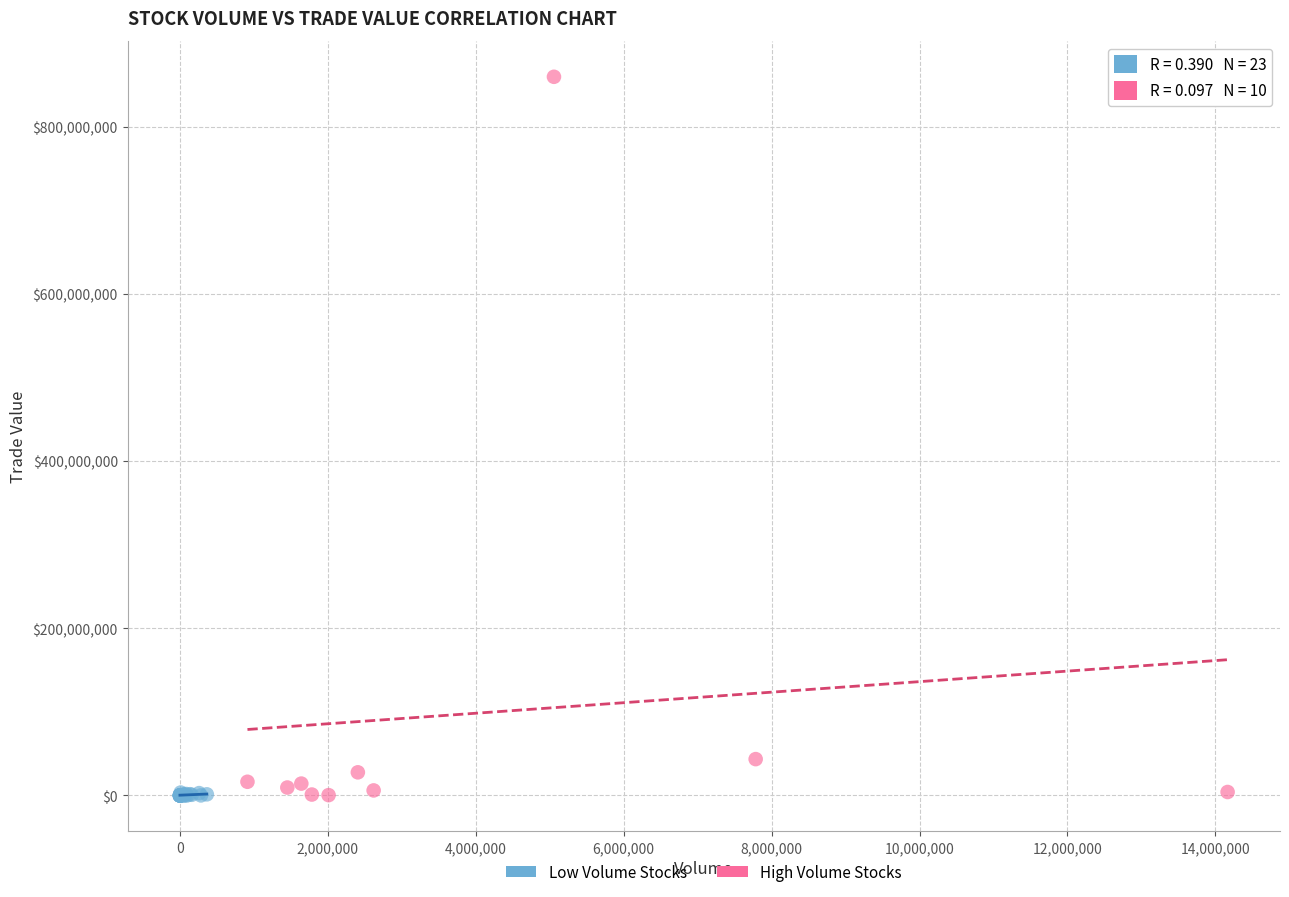

Which series contains the highest Y value?

High Volume Stocks